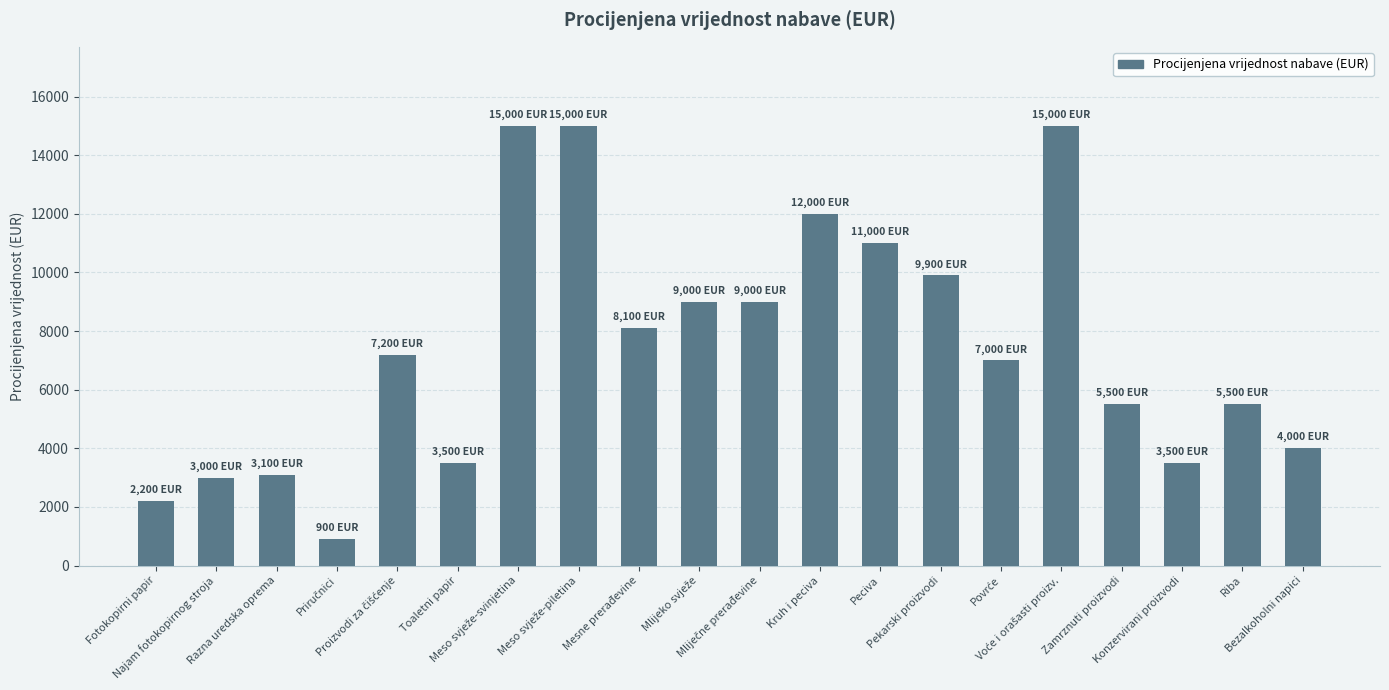

Approximately how many times larger is the value at Kruh i peciva compared to Peciva?

1.1